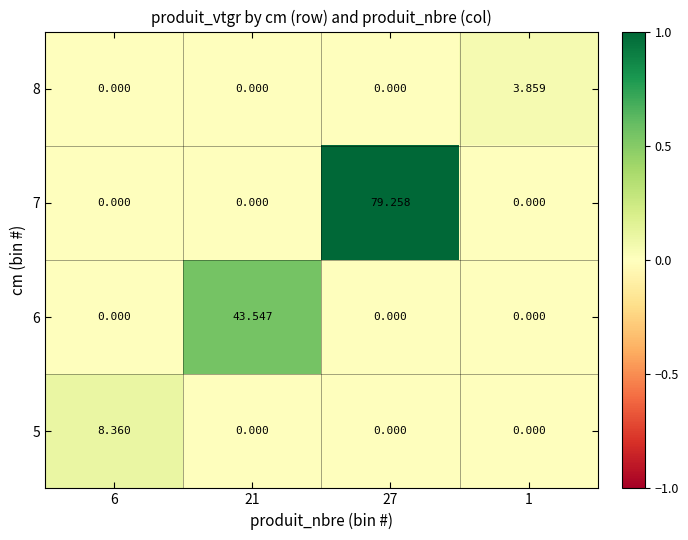

How many categories are shown in the chart?

4